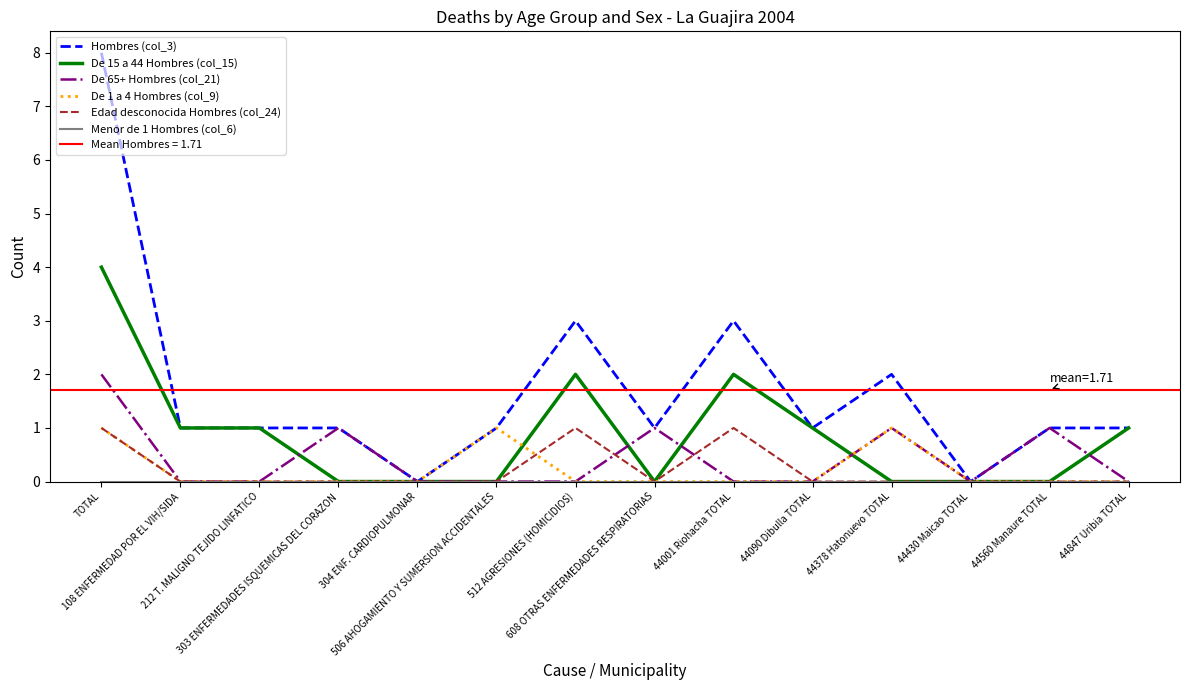

Where is the first local minimum for De 15 a 44 Hombres (col_15)?

608 OTRAS ENFERMEDADES RESPIRATORIAS